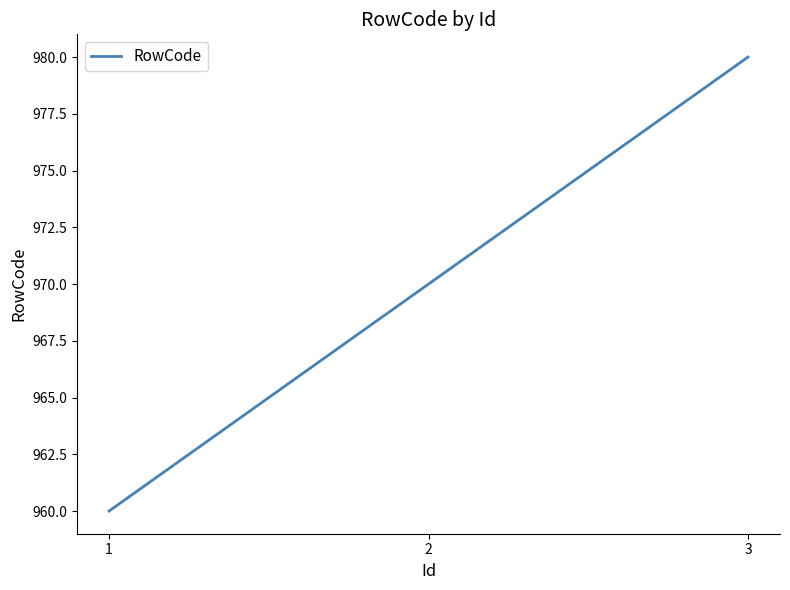

At which category does the chart reach its peak across all series?

3